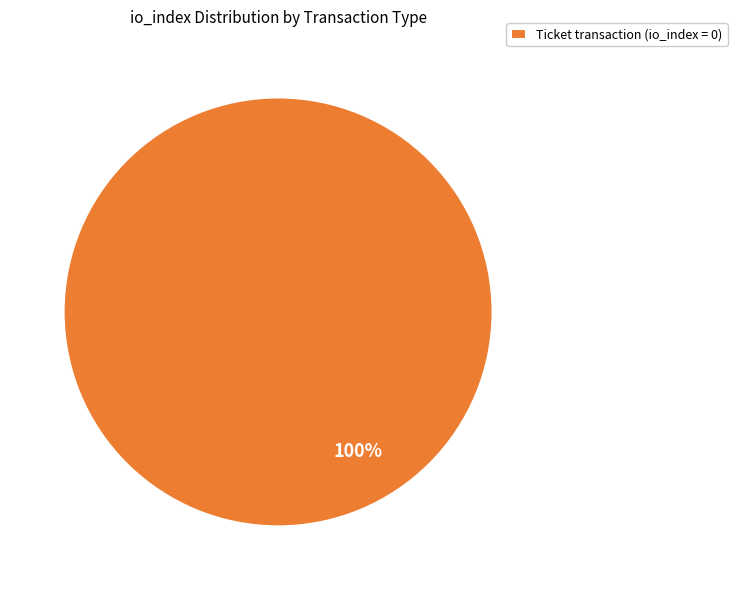

How many slices are in this pie chart?

1